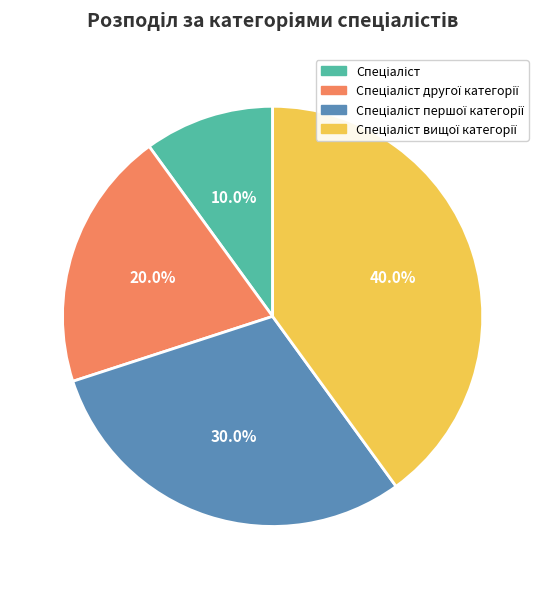

Is there any slice that represents more than half of the pie?

No